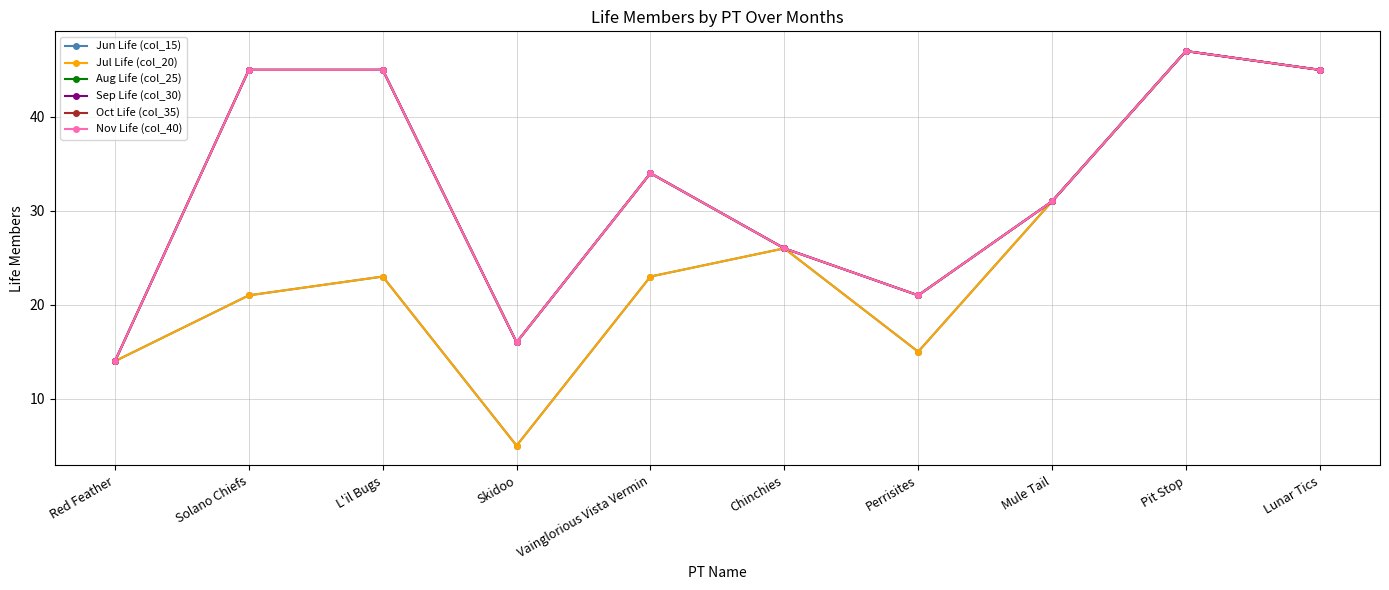

What position from the left is Perrisites?

7